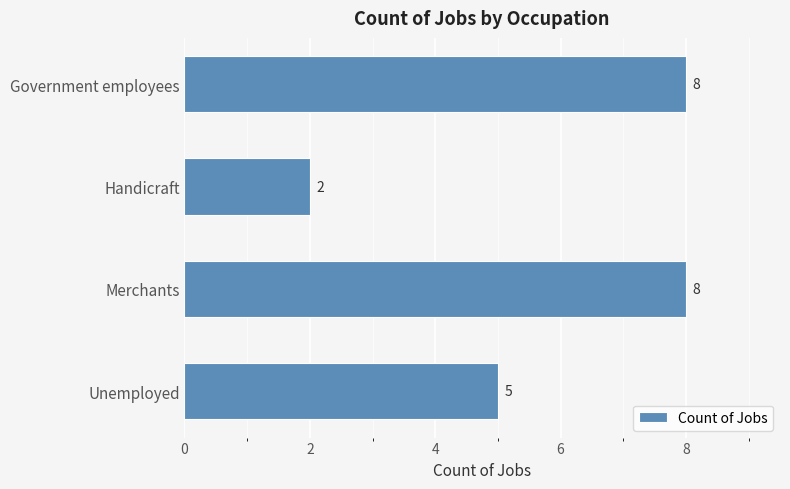

How many data points are less than 8?

2